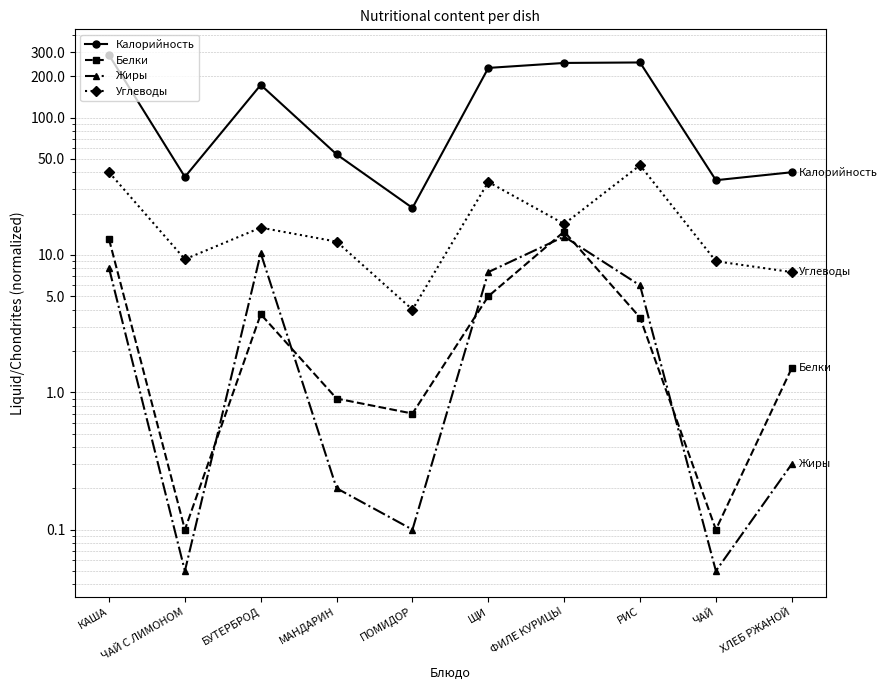

What are all the series names shown in the legend?

Калорийность, Белки, Жиры, Углеводы